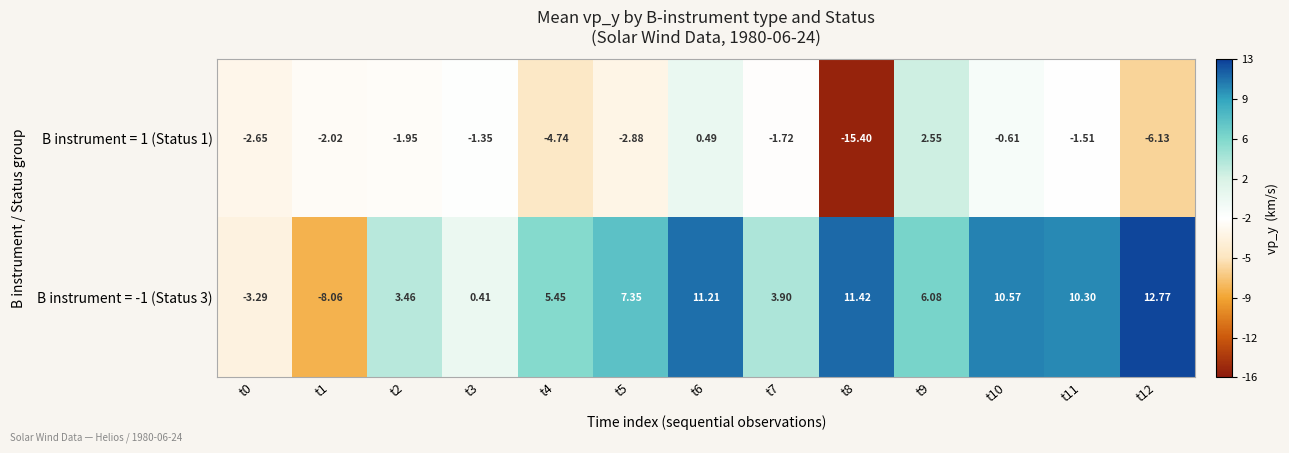

What is the maximum value shown in the chart?

12.8